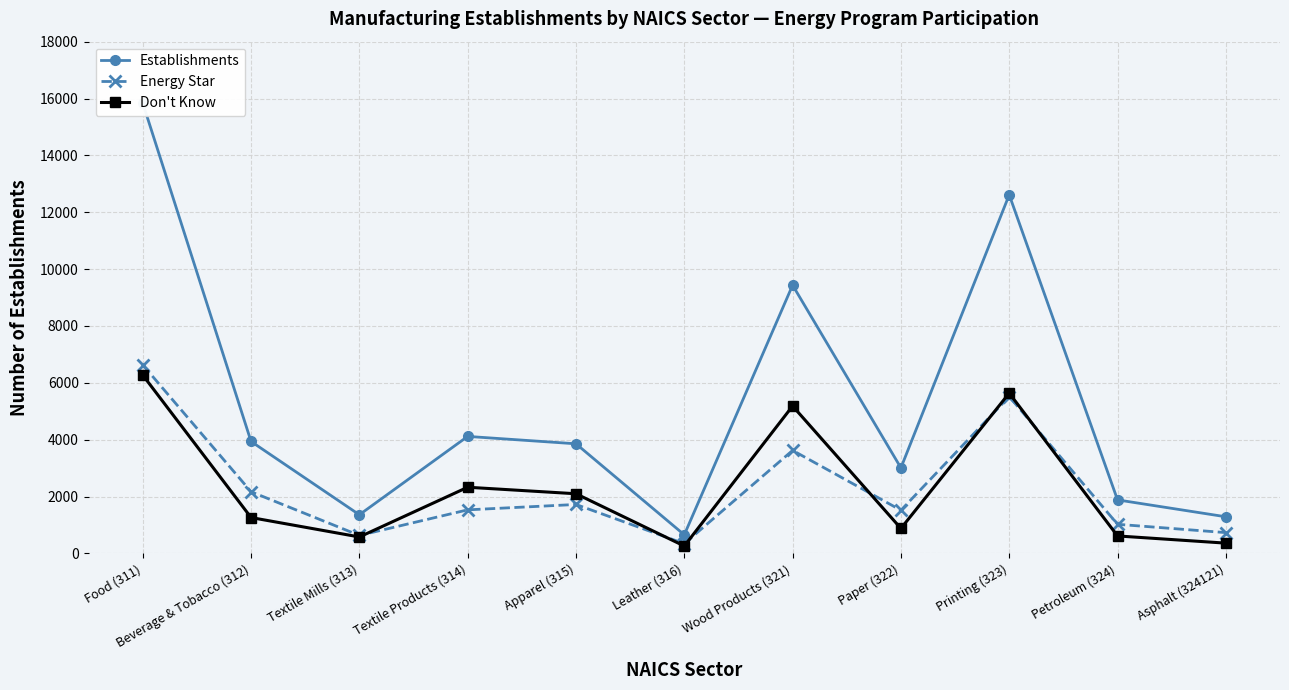

Is it true that Establishments equals 6376 at Apparel (315)?

False